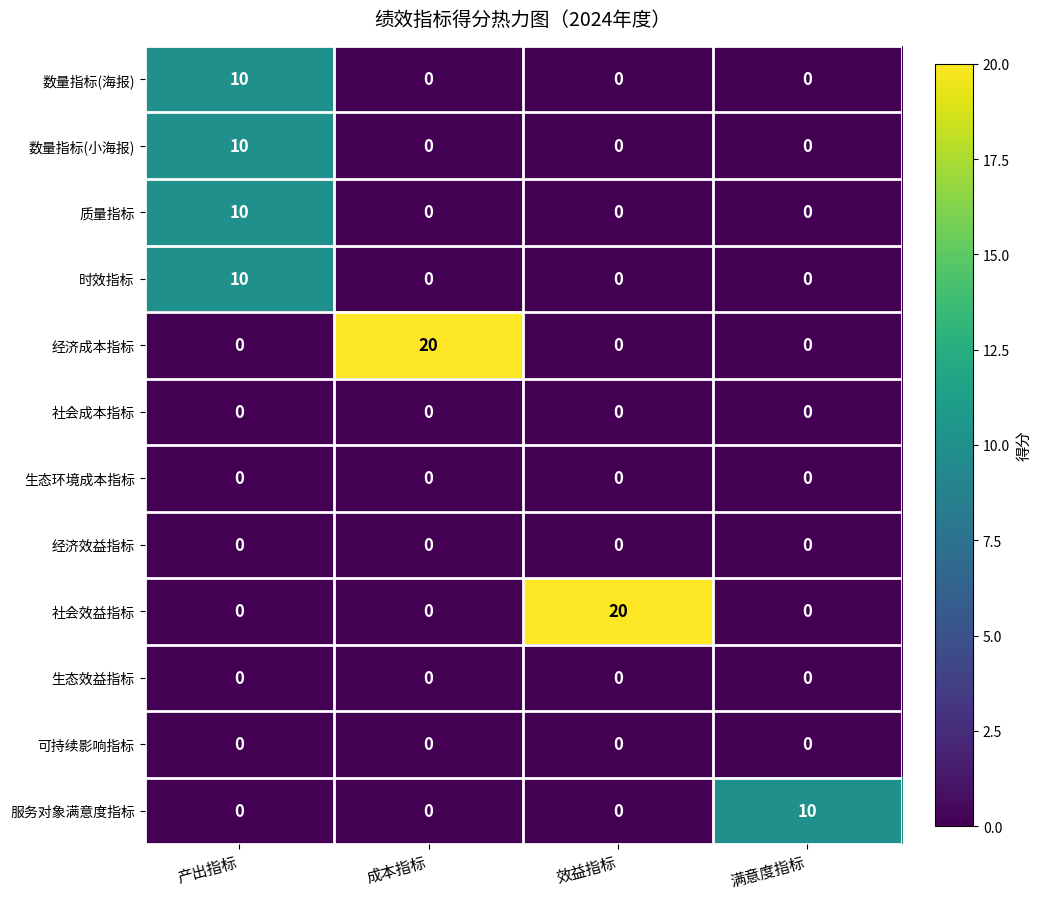

The 质量指标 series shows 0 at 成本指标. True or false?

True